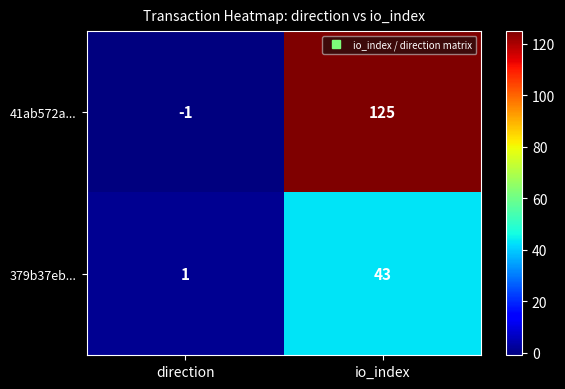

At which label is 379b37eb... closest to 22?

direction